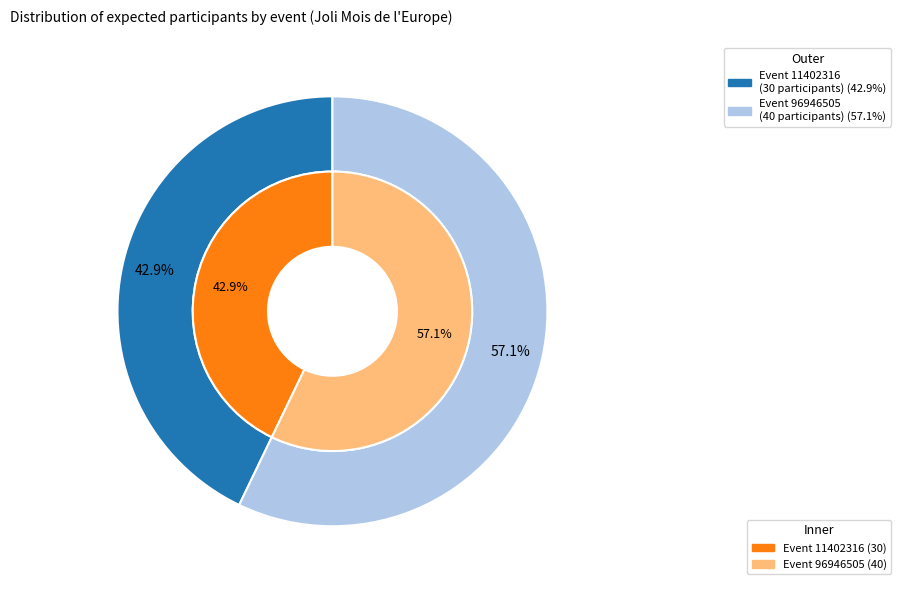

To the nearest percent, what is the combined percentage of 96946505 and 11402316?

100%